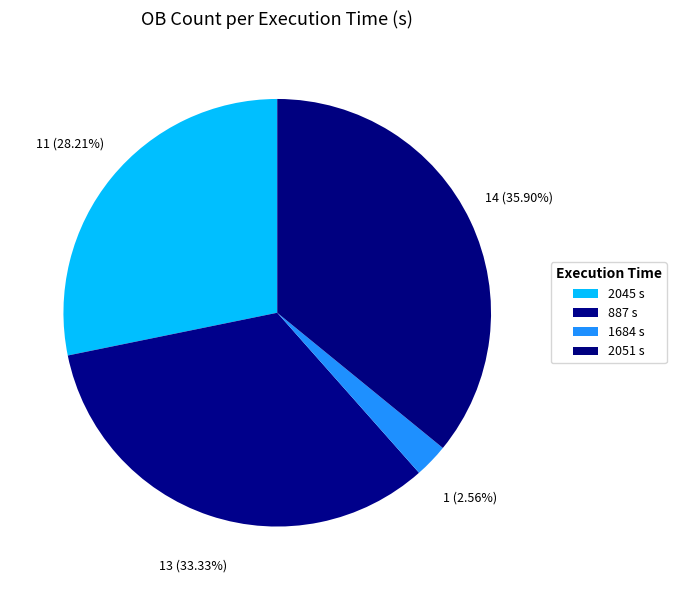

How many segments does this pie chart have?

4